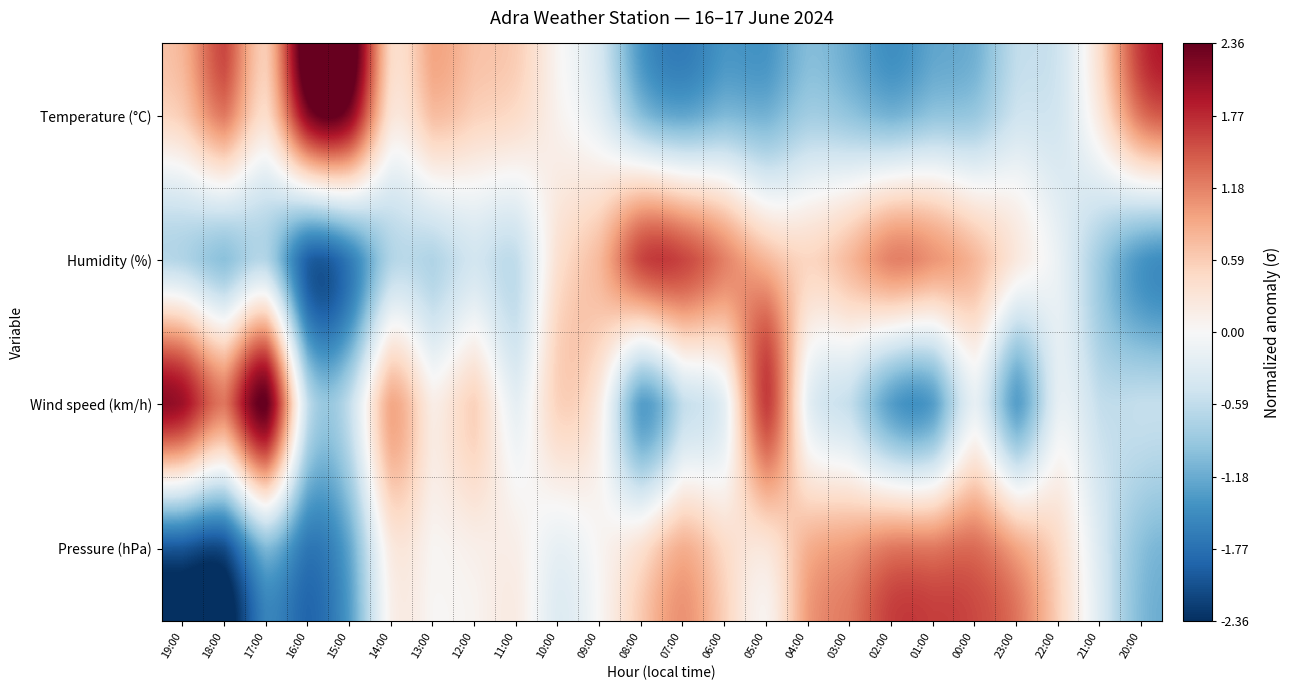

Reading left to right, extract all data points from this chart.

Temperature (°C): 19:00=0.6	18:00=1.2	17:00=0.4	16:00=2.2	15:00=2.2	14:00=0.3	13:00=0.7	12:00=0.5	11:00=0.4	10:00=0.1	09:00=-0.3	08:00=-1.0	07:00=-1.2	06:00=-1.1	05:00=-1.1	04:00=-0.8	03:00=-0.9	02:00=-1.1	01:00=-0.9	00:00=-0.9	23:00=-0.5	22:00=-0.4	21:00=0.3	20:00=1.3
Humidity (%): 19:00=-0.7	18:00=-1.0	17:00=-0.7	16:00=-1.9	15:00=-1.6	14:00=-0.7	13:00=-0.7	12:00=-0.4	11:00=-0.6	10:00=0.4	09:00=0.8	08:00=1.6	07:00=1.6	06:00=1.2	05:00=0.8	04:00=0.5	03:00=0.8	02:00=1.2	01:00=1.0	00:00=0.8	23:00=0.2	22:00=-0.2	21:00=-0.8	20:00=-1.4
Wind speed (km/h): 19:00=2.0	18:00=1.3	17:00=2.4	16:00=-0.6	15:00=-0.6	14:00=0.9	13:00=0.2	12:00=0.5	11:00=-0.2	10:00=0.5	09:00=0.2	08:00=-1.3	07:00=-0.6	06:00=-0.2	05:00=1.6	04:00=-0.2	03:00=-0.6	02:00=-1.3	01:00=-1.3	00:00=-0.2	23:00=-1.3	22:00=-0.2	21:00=-0.6	20:00=-0.6
Pressure (hPa): 19:00=-2.0	18:00=-2.1	17:00=-1.1	16:00=-1.7	15:00=-1.2	14:00=0.2	13:00=0.1	12:00=0.1	11:00=0.1	10:00=-0.2	09:00=0.1	08:00=0.4	07:00=0.8	06:00=0.5	05:00=0.3	04:00=0.8	03:00=1.0	02:00=1.2	01:00=1.2	00:00=1.3	23:00=0.9	22:00=0.5	21:00=-0.3	20:00=-1.0